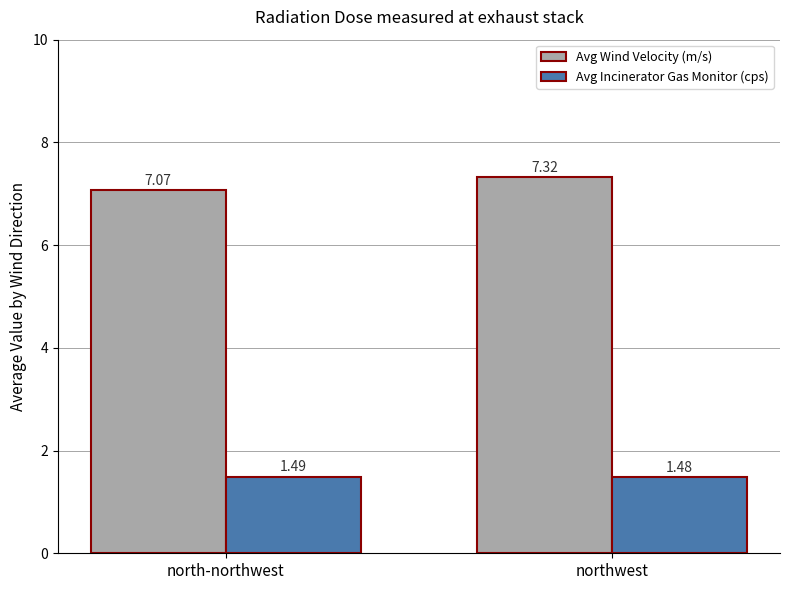

At how many categories does at least one series exceed 3?

2